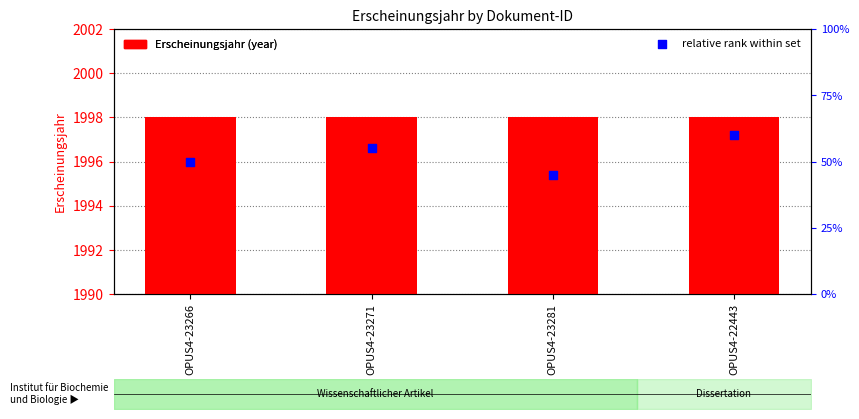

Is the value of Erscheinungsjahr at OPUS4-22443 greater than the value of relative rank within set at OPUS4-23281?

Yes